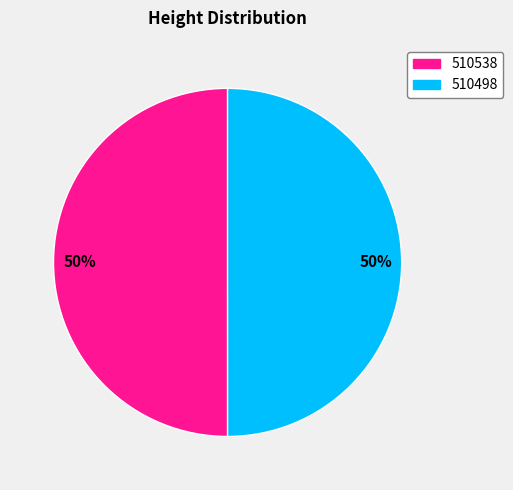

Is it true that 510538 is 50% of the pie?

True